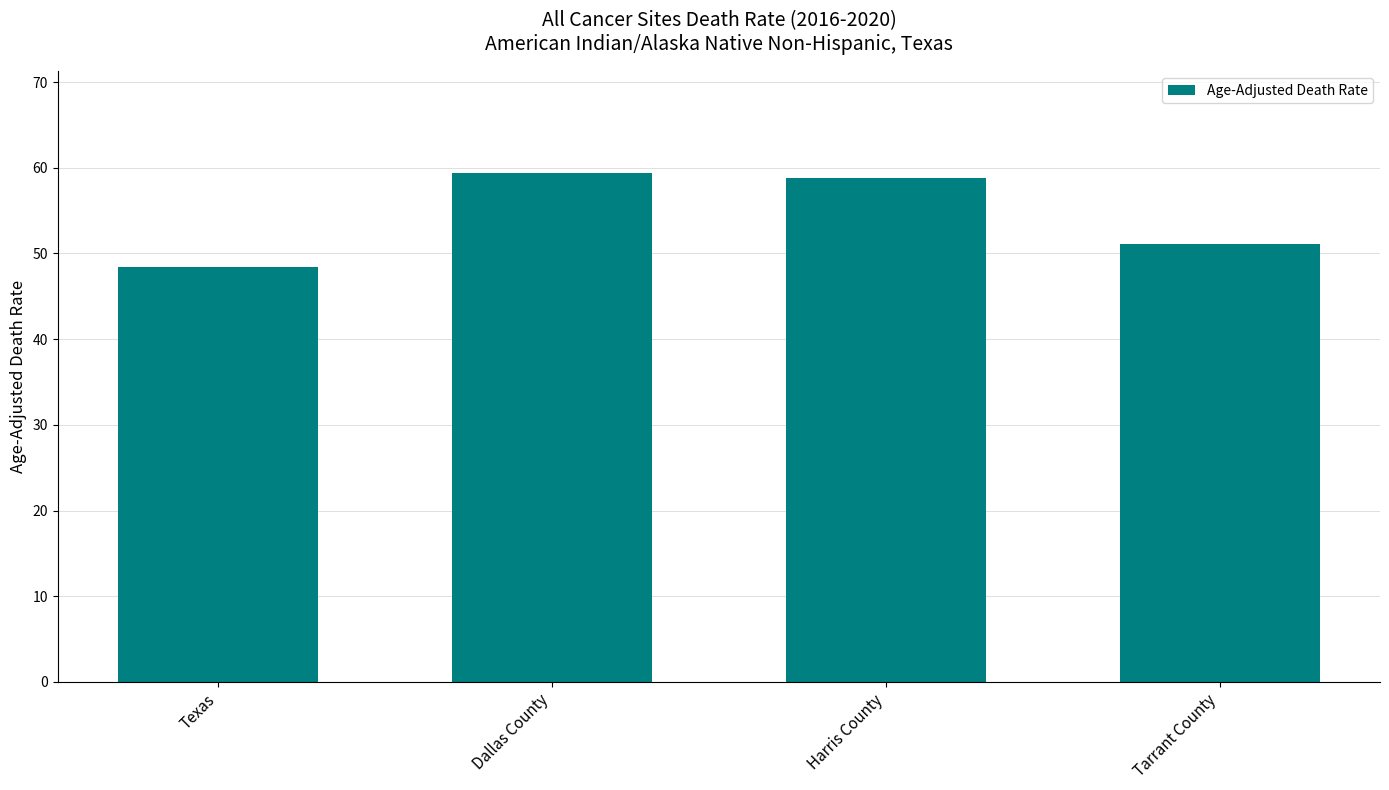

List the labels in order of value, smallest first.

Texas, Tarrant County, Harris County, Dallas County